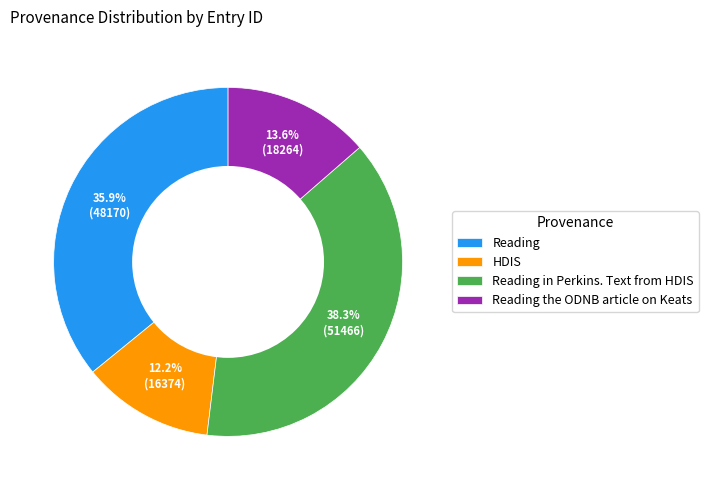

Which has a higher value, Reading the ODNB article on Keats or HDIS?

Reading the ODNB article on Keats